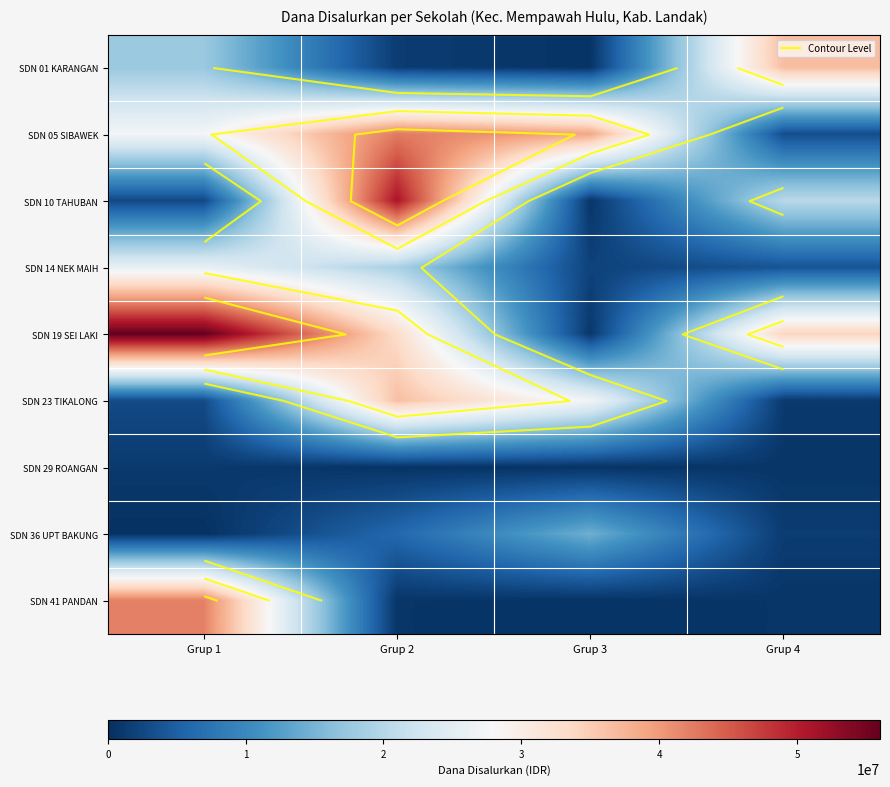

How many categories are shown in the chart?

4